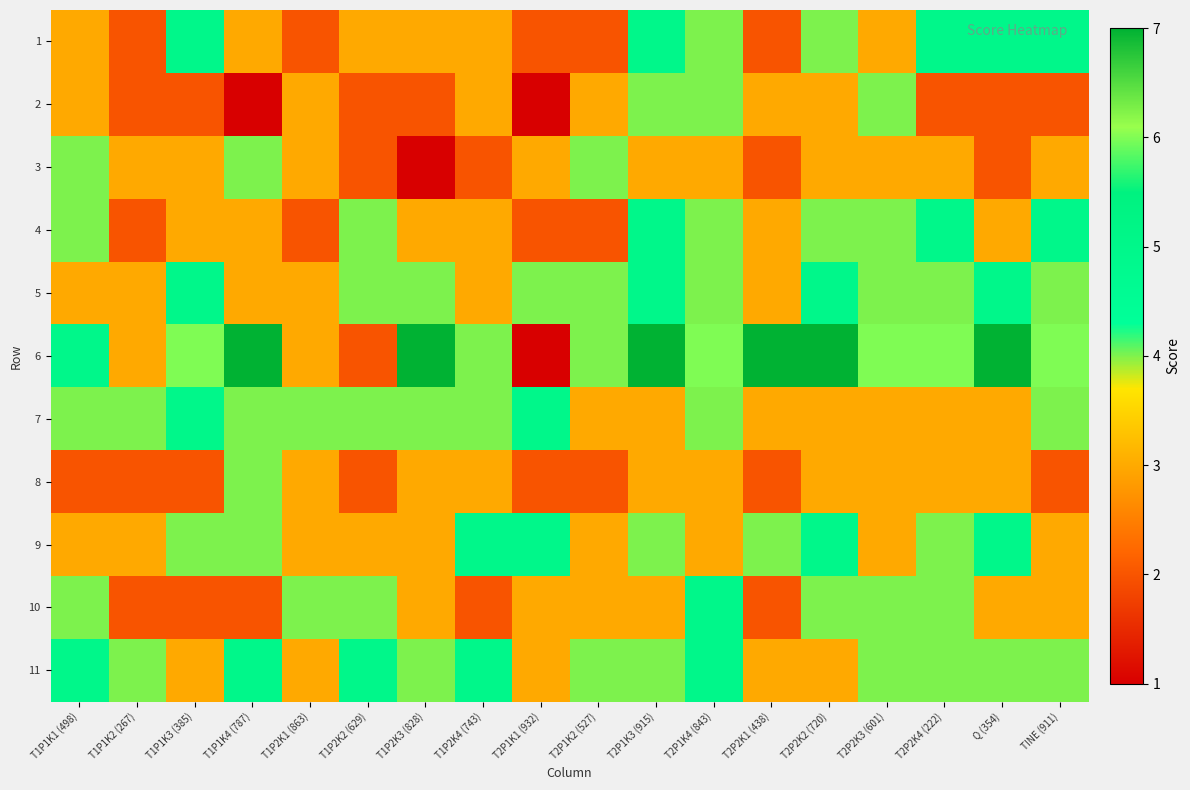

What is the difference between the highest and lowest values at T2P2K2 (720)?

4